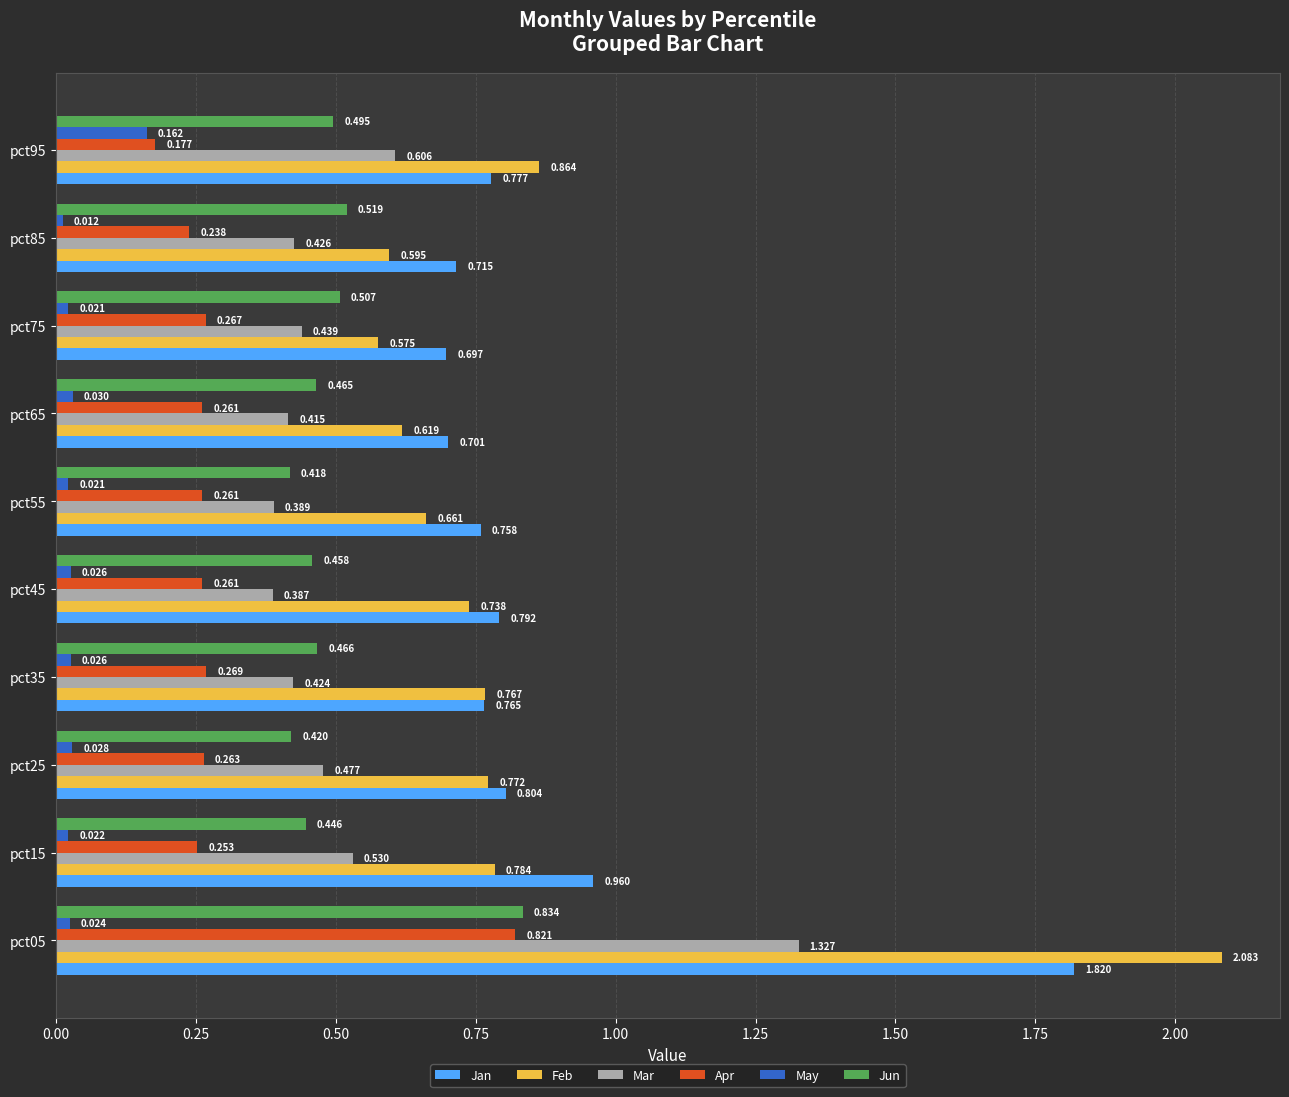

Which series has the largest total across all categories?

Jan